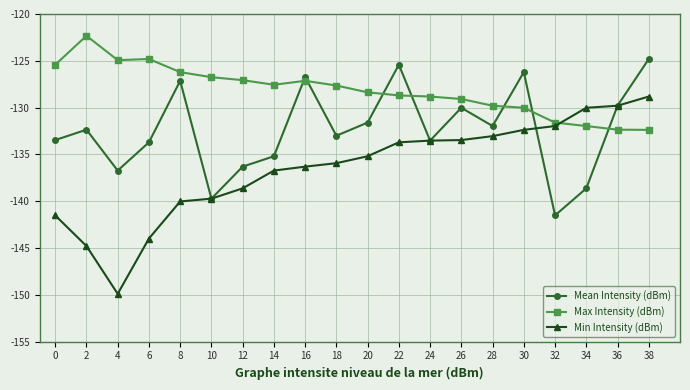

How many interior local valleys does the Mean Intensity (dBm) series have?

6